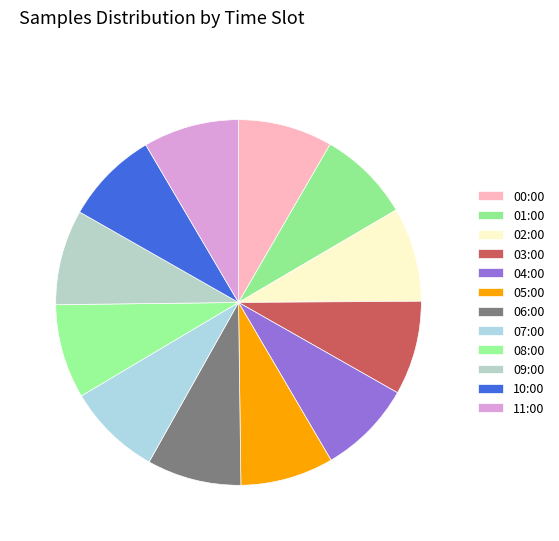

What is the largest slice in the pie chart?

11:00